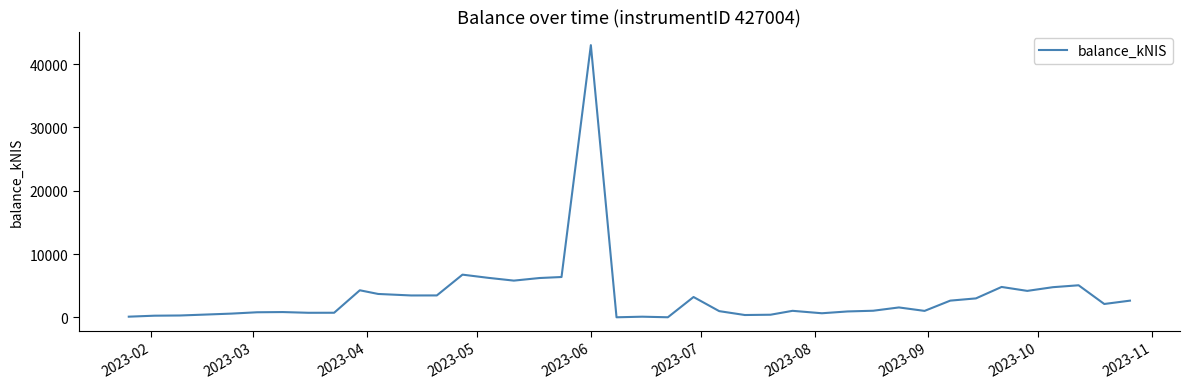

What is the maximum value shown in the chart?

43002.8